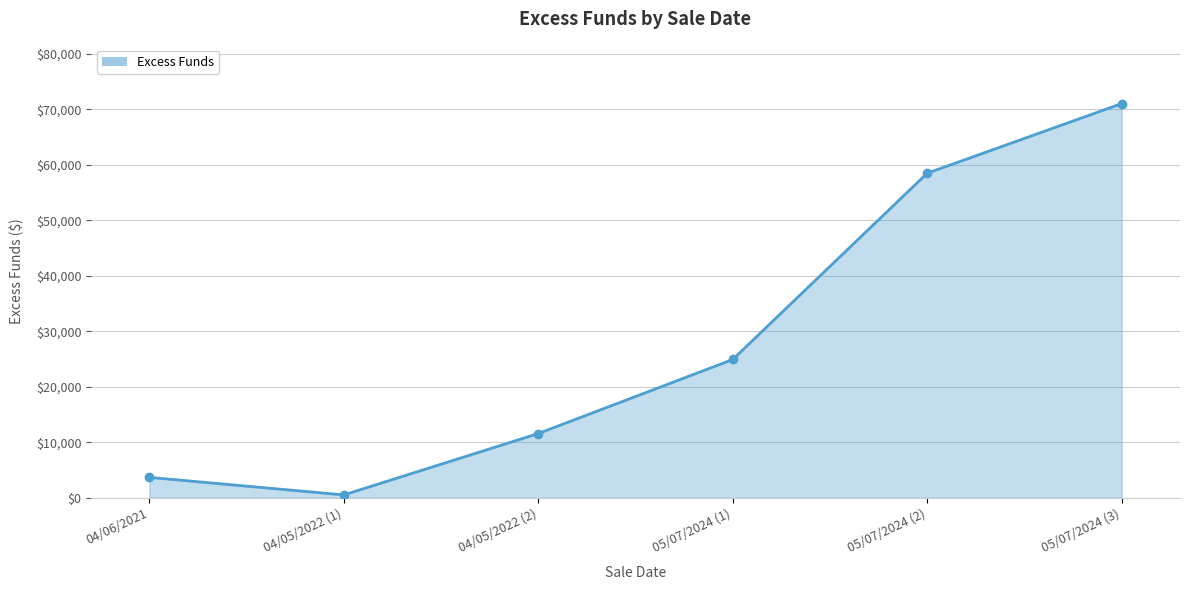

The chart shows a value of 3694.3 at 04/06/2021. True or false?

True